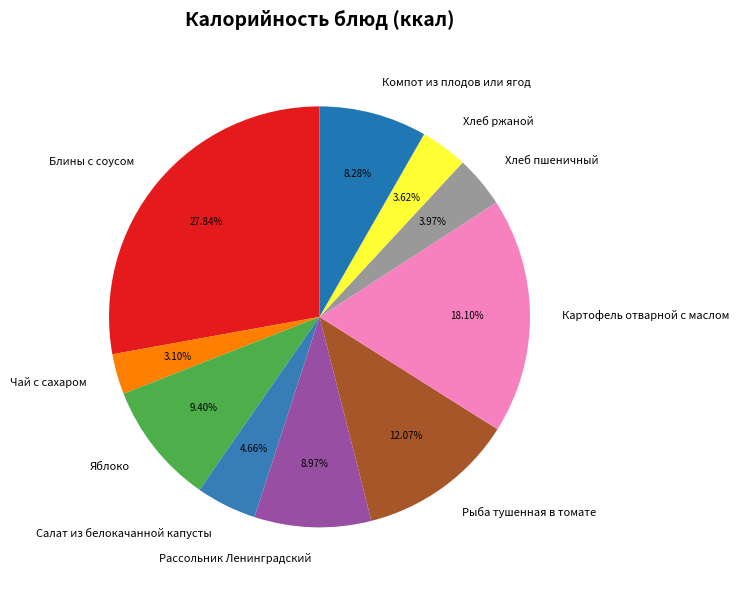

What is the ratio of the value at Блины с соусом to the value at Рыба тушенная в томате?

2.3